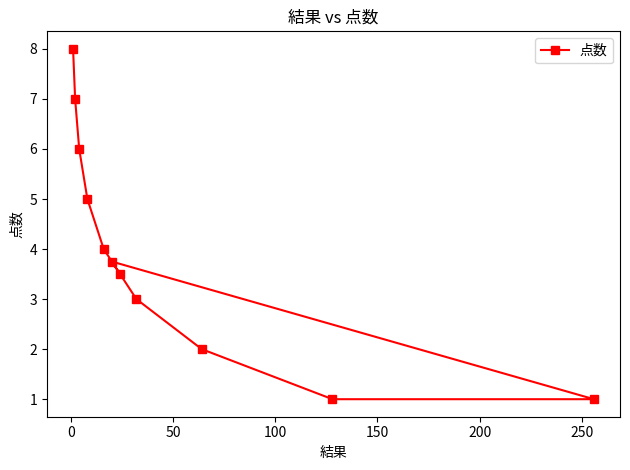

What is the difference between the second highest and second lowest values?

6.0